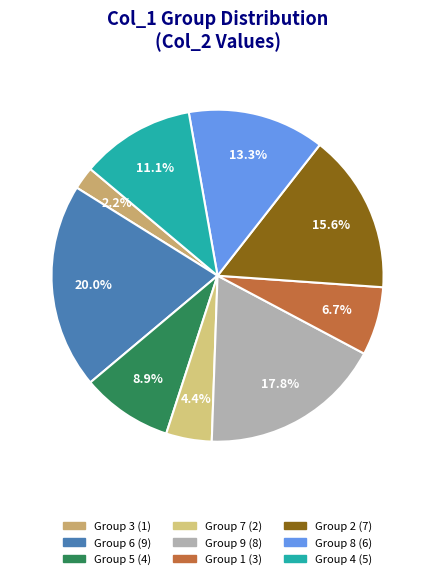

How many slices are in this pie chart?

9